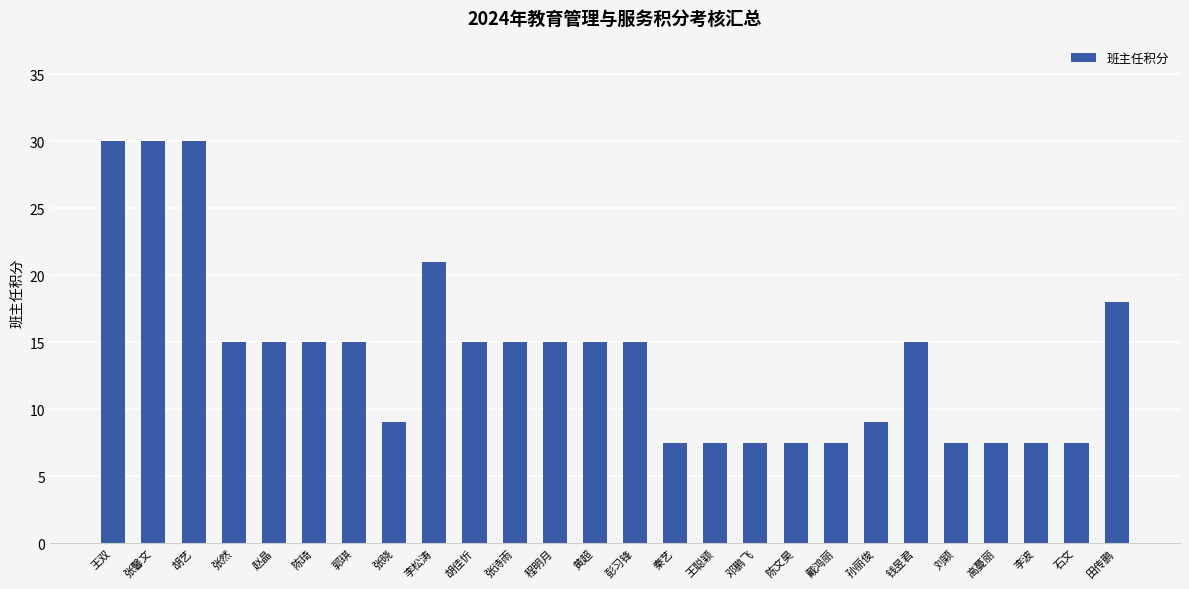

What is the difference between the values at 张晓 and 戴鸿丽?

1.5